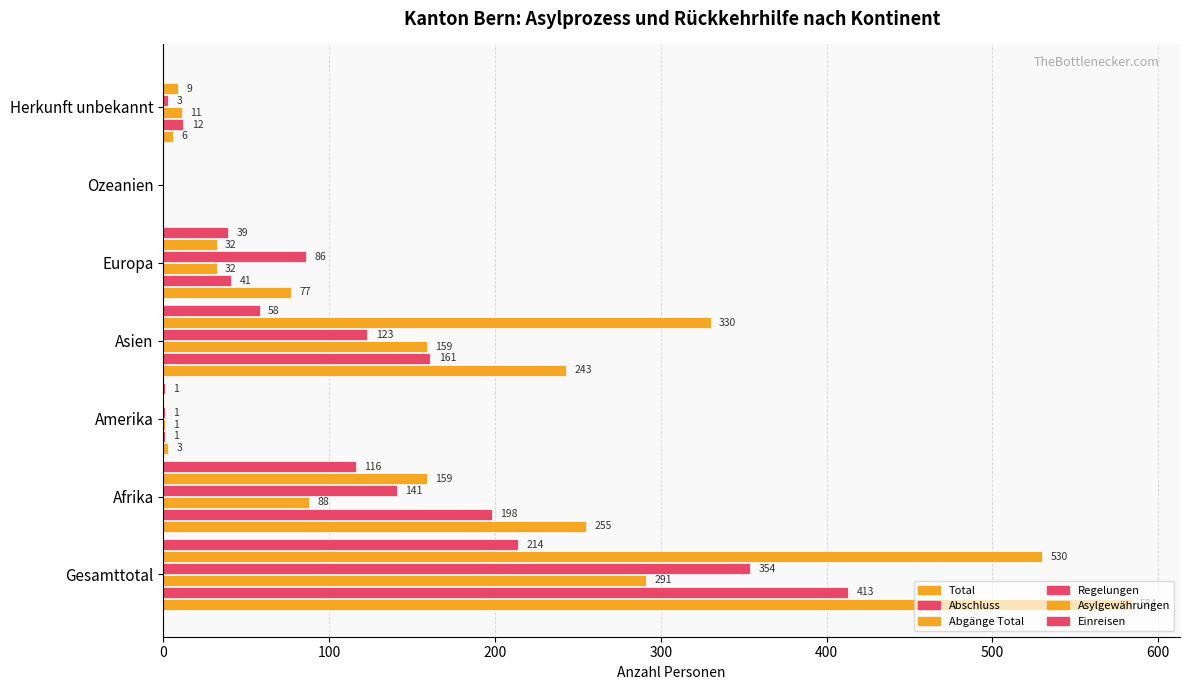

What is the difference between the maximum and second lowest values in the Asylgewährungen series?

530